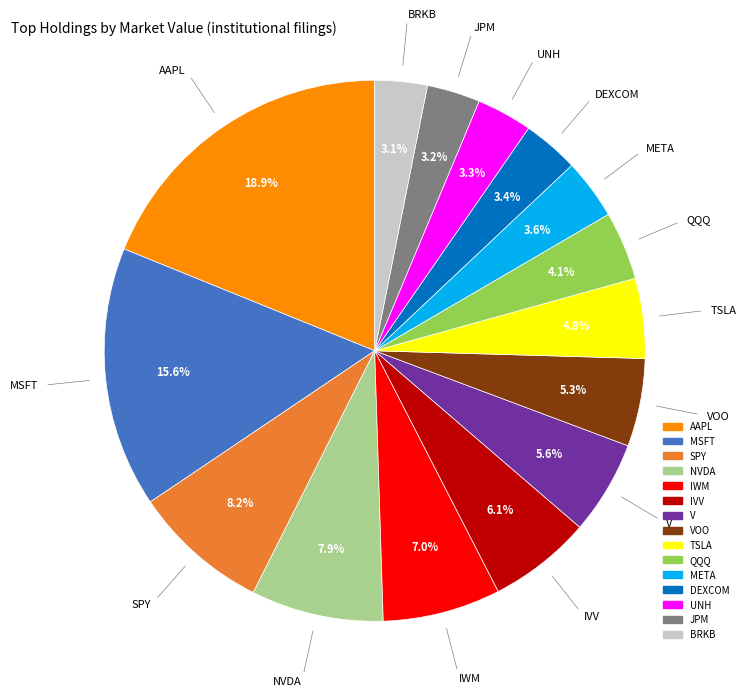

To the nearest percent, what percentage of the pie is BRKB?

3%